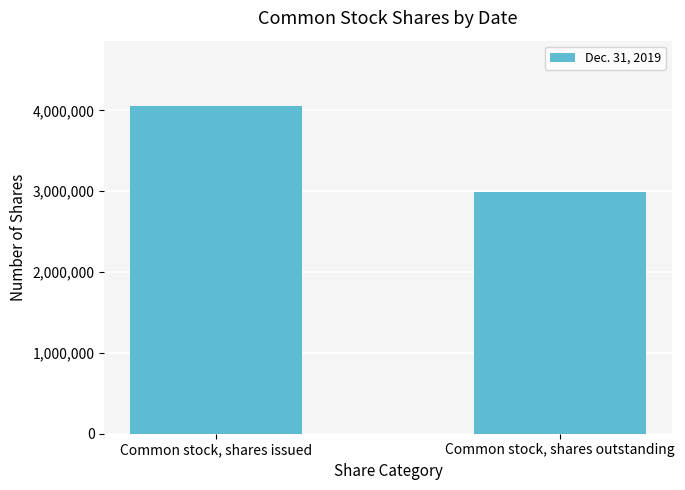

What is the difference between the maximum and minimum values?

1064005